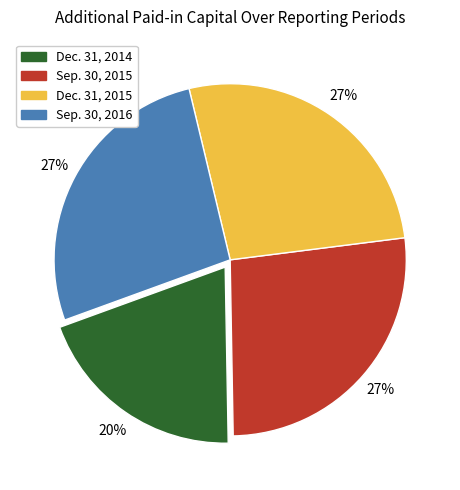

Does Sep. 30, 2015 represent more than half of the total?

No